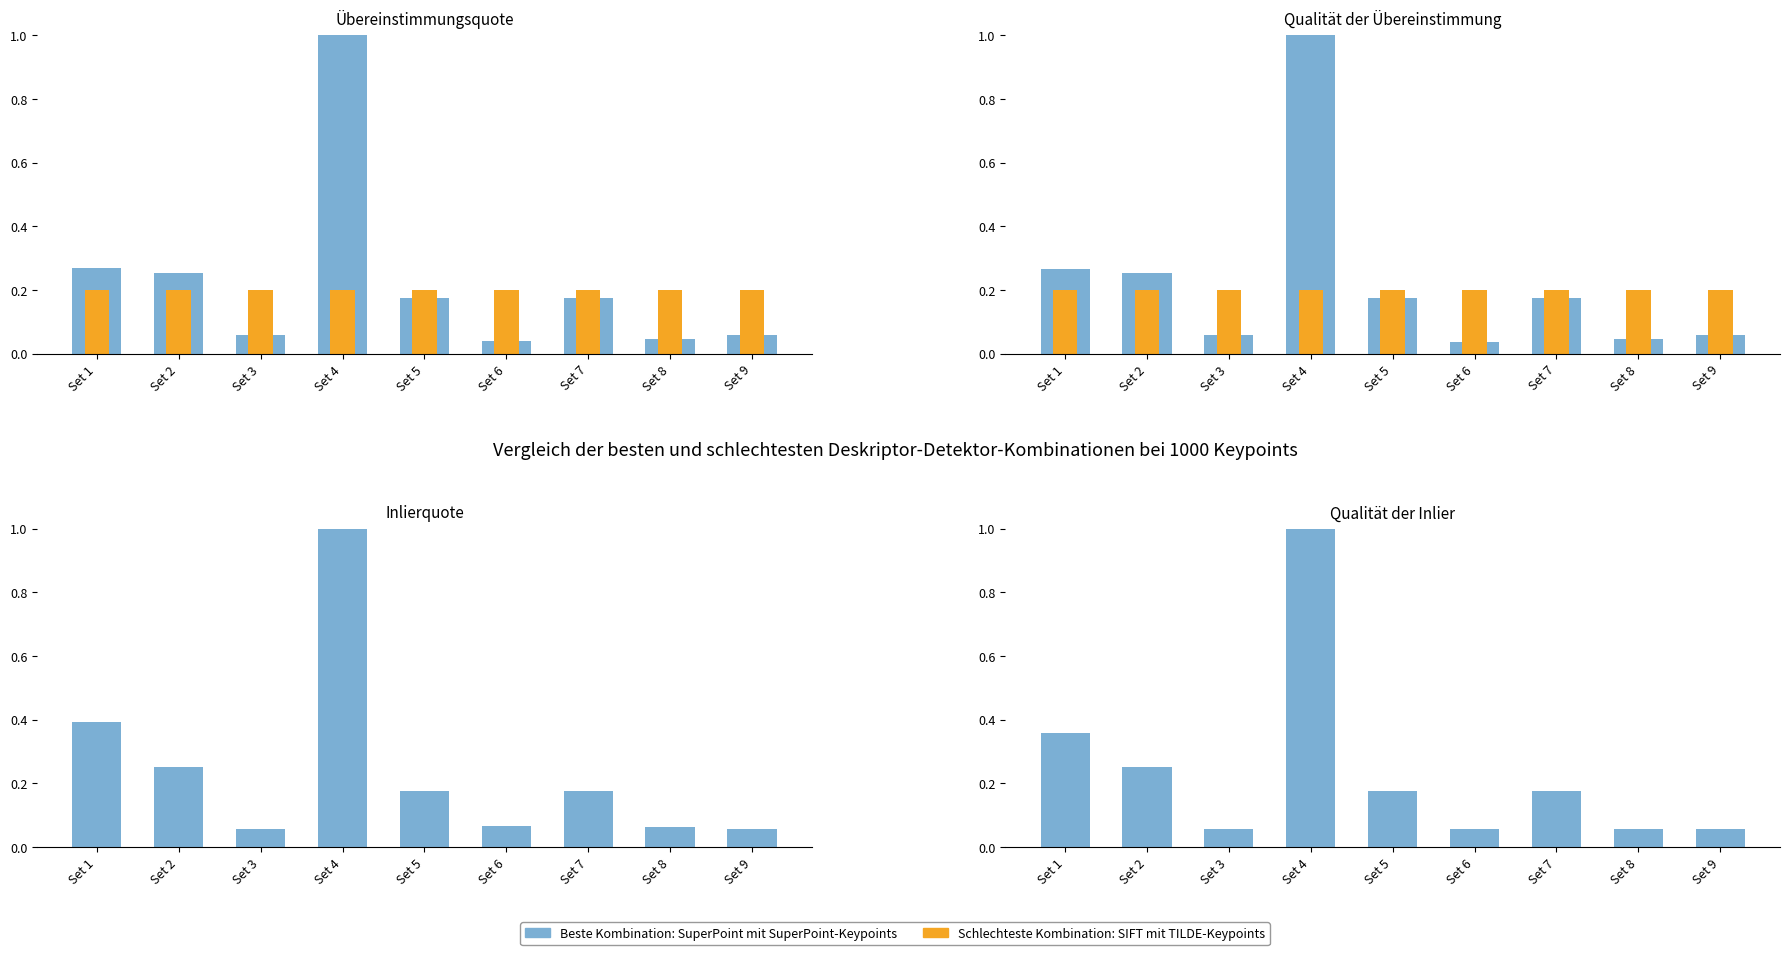

What is the greatest value displayed?

1.0